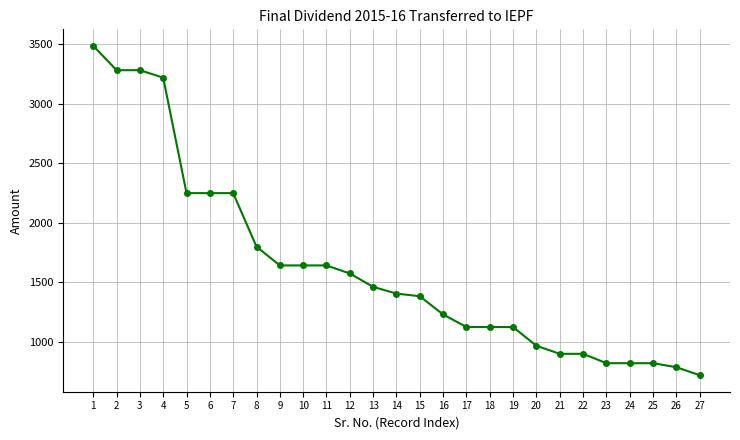

What is the maximum value shown in the chart?

3487.5